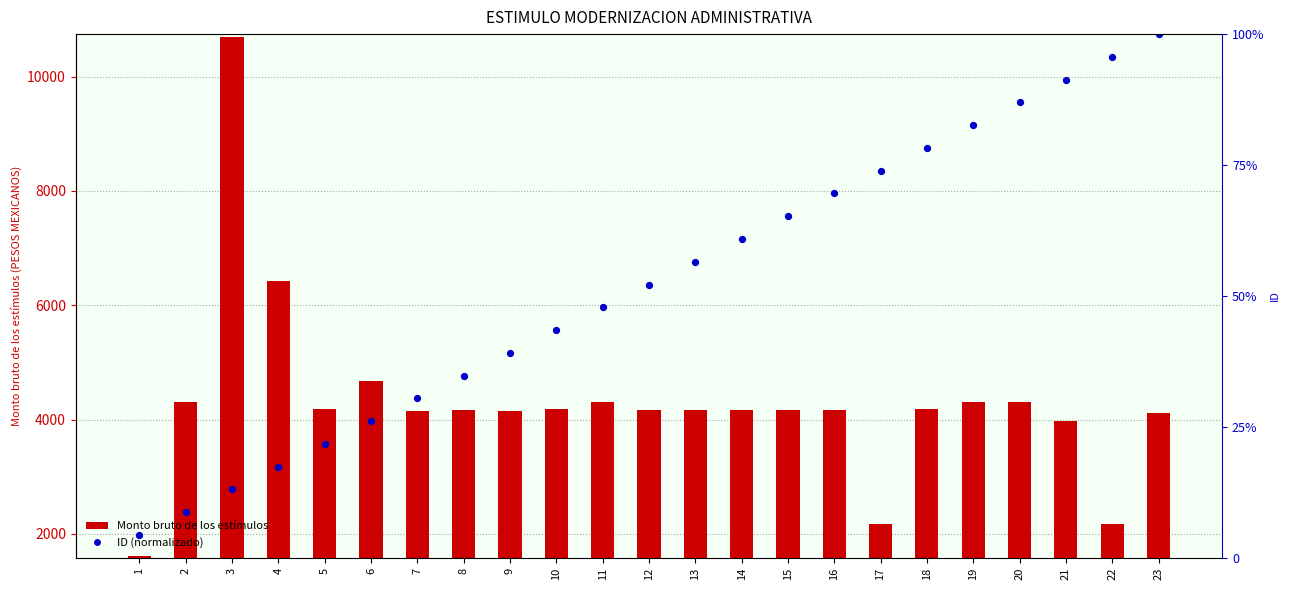

Between 1 and 2, which is larger?

2